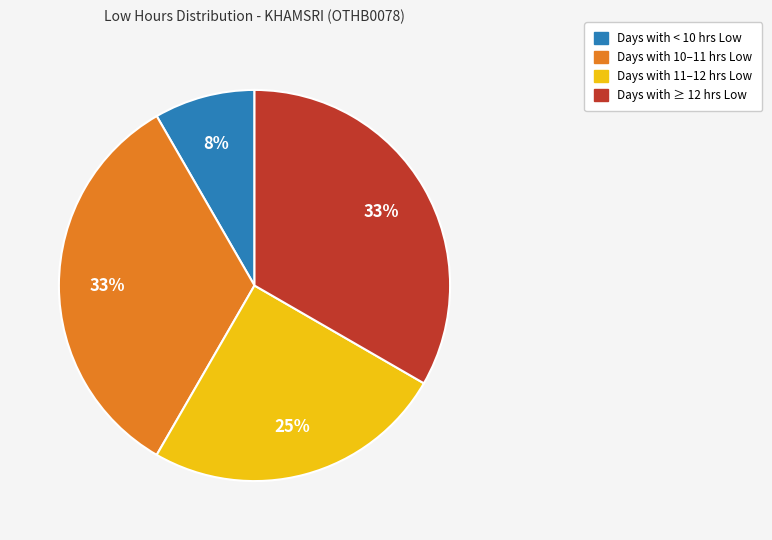

To the nearest percent, what is the average slice percentage?

25%